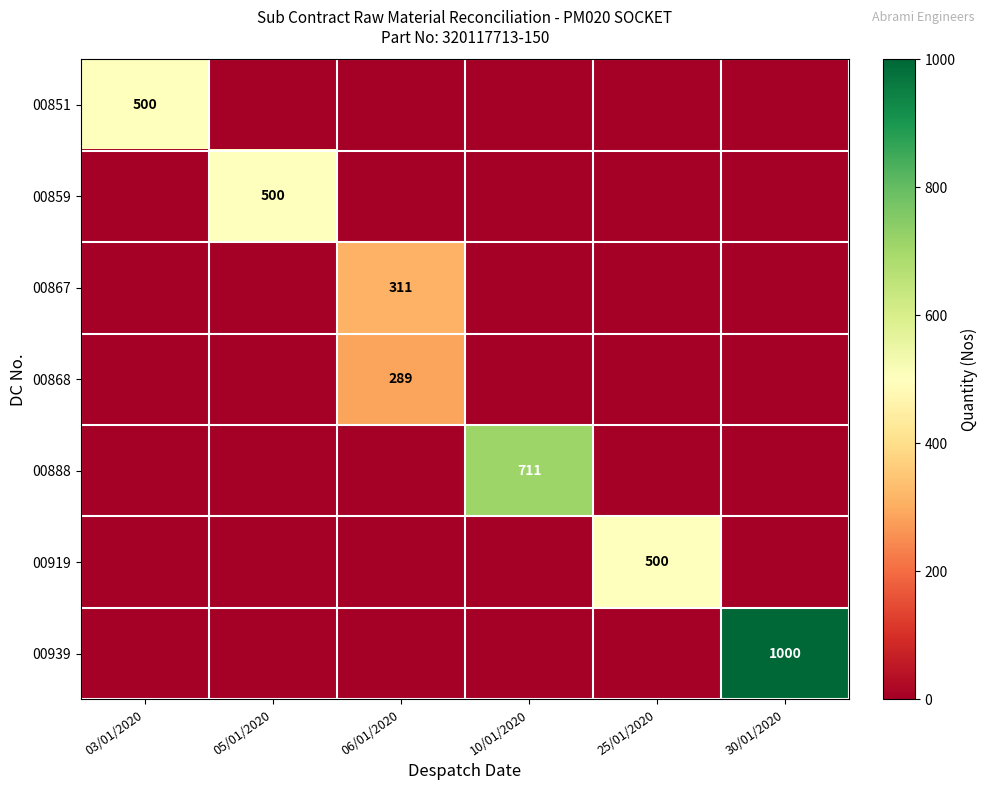

What is the highest value of the 00851 series?

500